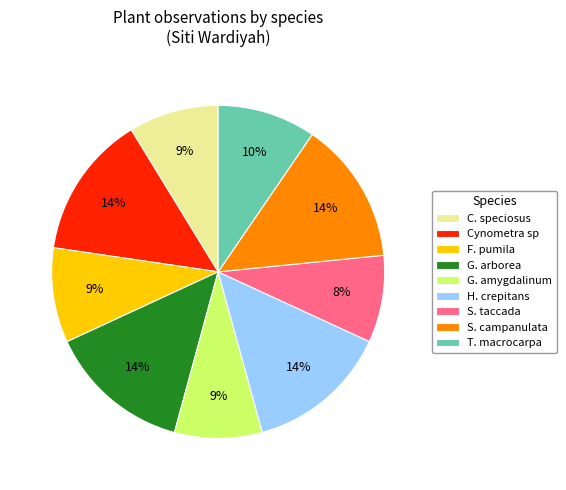

Between H. crepitans and S. taccada, which is larger?

H. crepitans